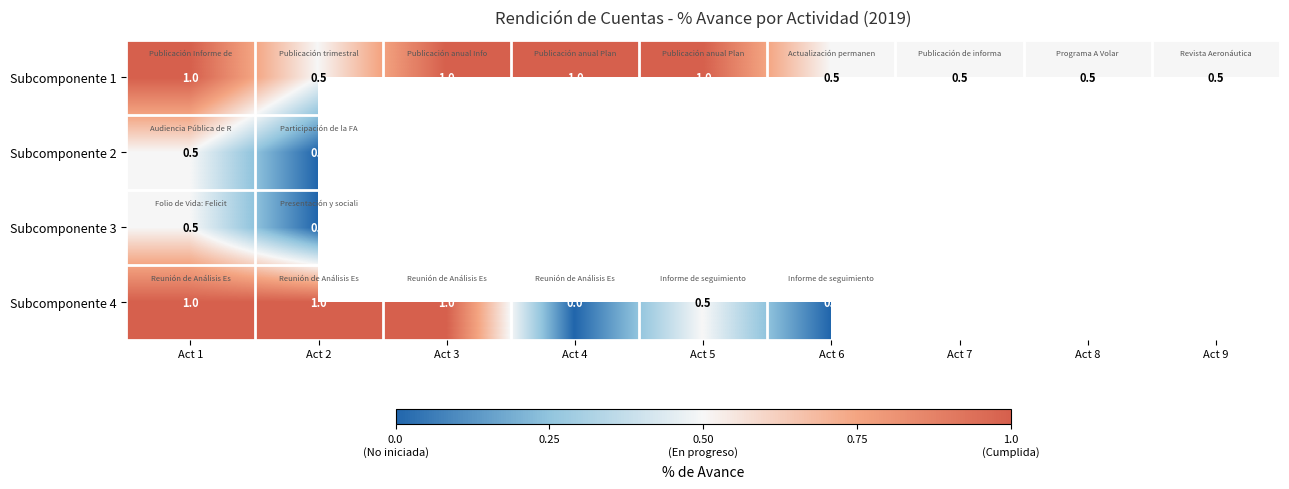

What is the difference between the maximum and minimum values in the Subcomponente 1 series?

0.5